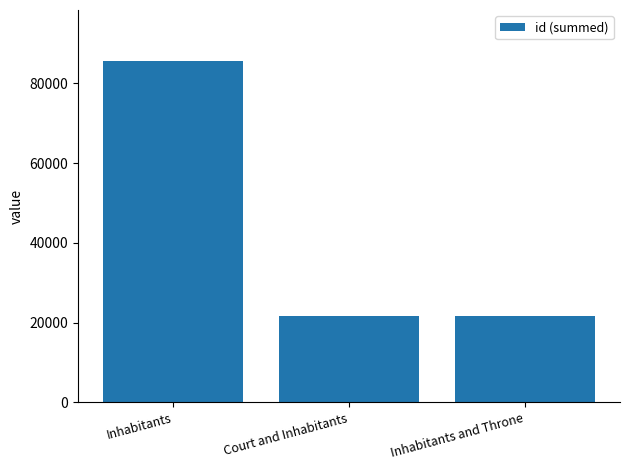

What is the ratio of the value at Inhabitants and Throne to the value at Court and Inhabitants?

1.0